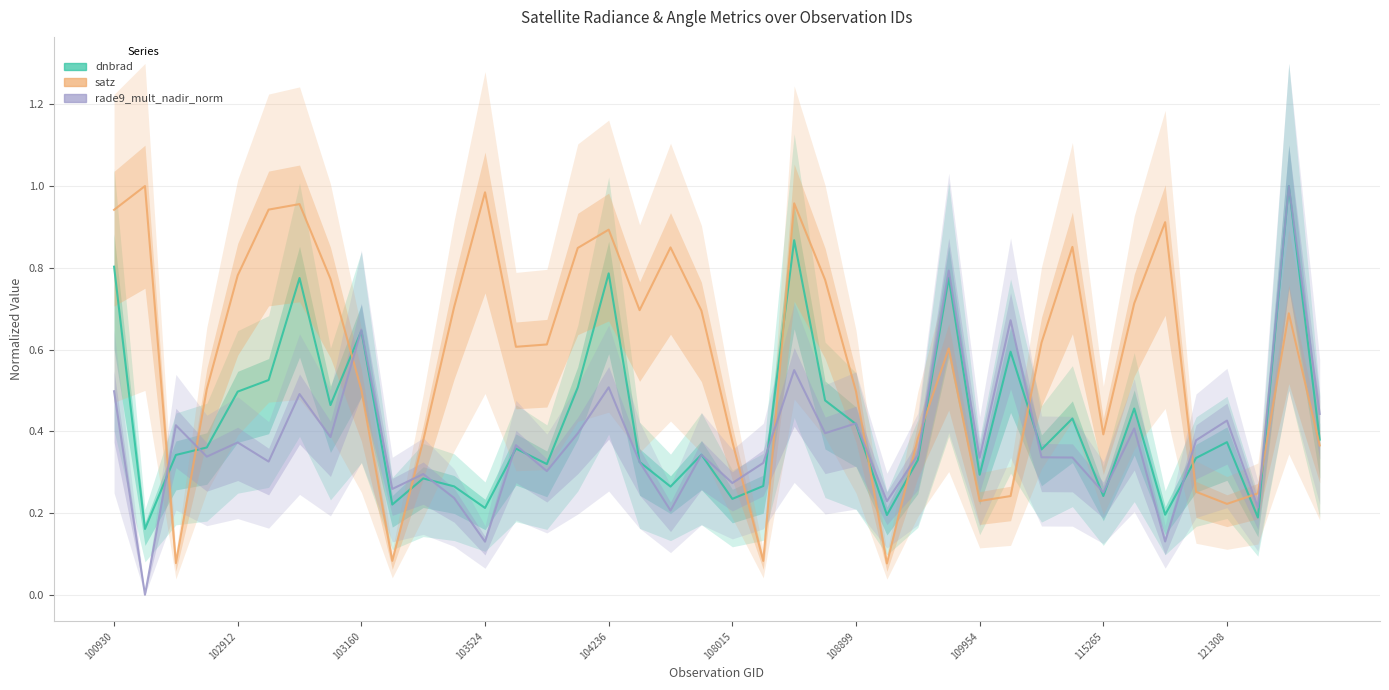

What is the spread (max minus min) of values at 23?

0.4